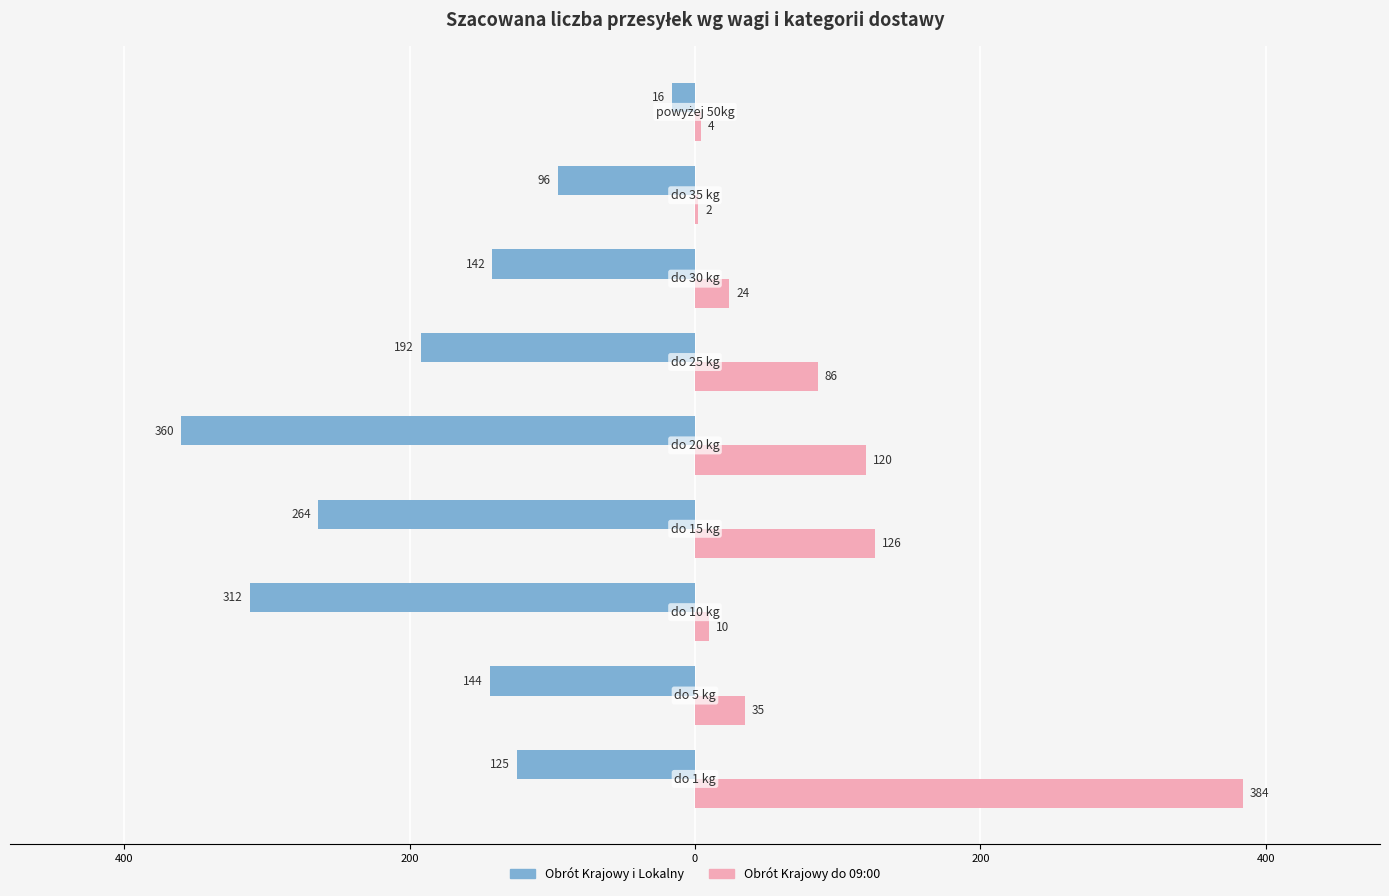

Reading left to right, what are all the values shown in this chart?

Obrót Krajowy i Lokalny: -125	-144	-312	-264	-360	-192	-142	-96	-16
Obrót Krajowy do 09:00: 384	35	10	126	120	86	24	2	4